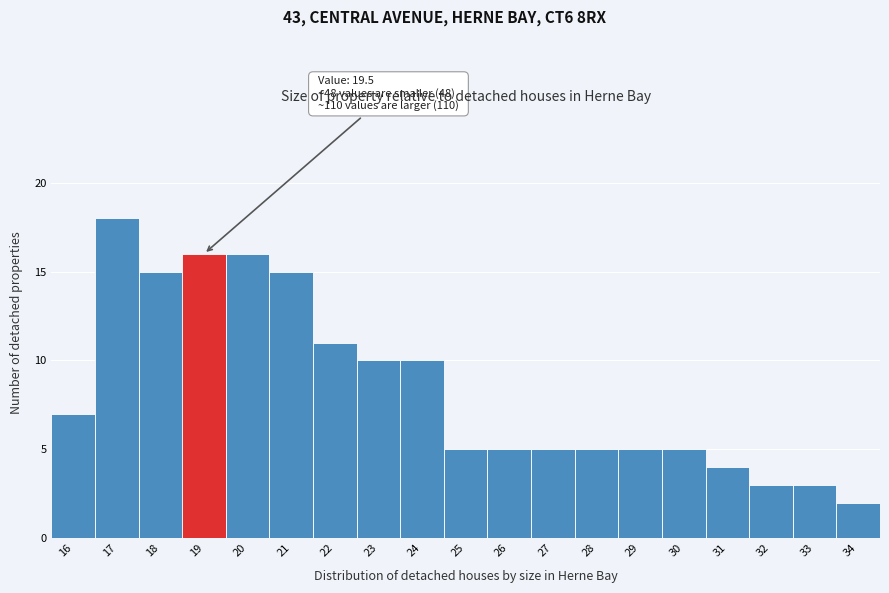

Reading left to right, transcribe all the data shown in this chart.

7	18	15	16	16	15	11	10	10	5	5	5	5	5	5	4	3	3	2